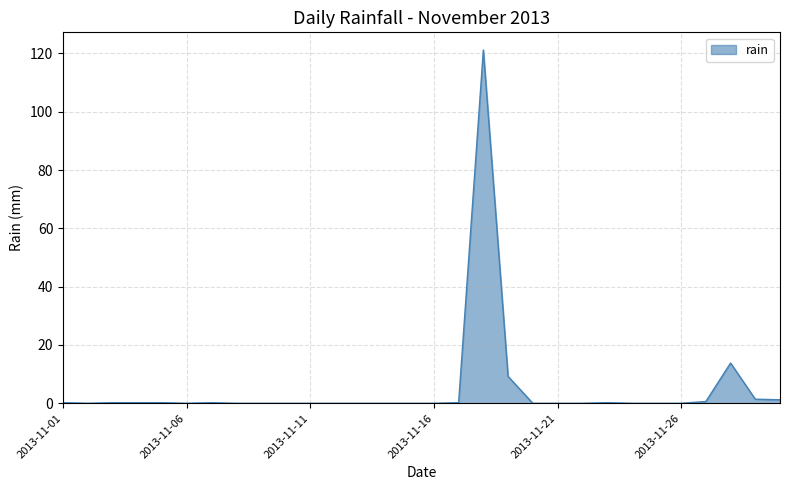

What is the maximum value shown in the chart?

121.2